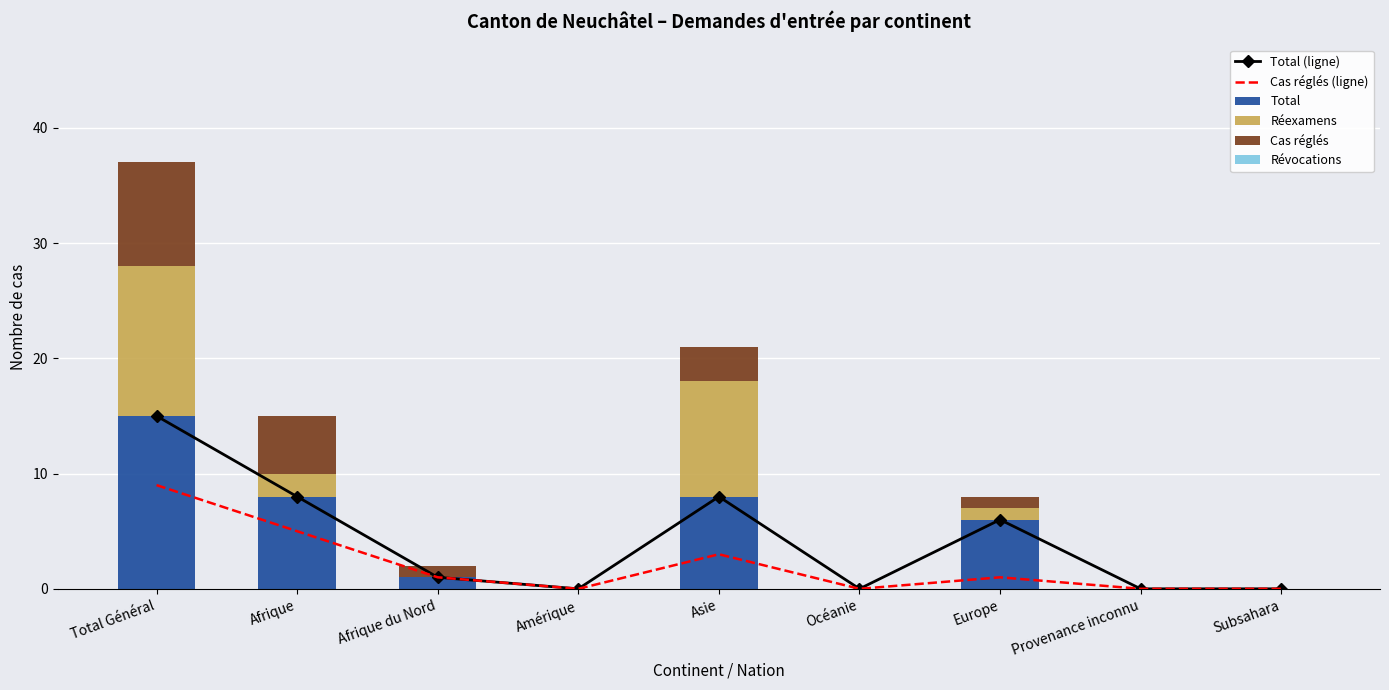

Is it true that Cas réglés (ligne) equals 0 at Amérique?

True